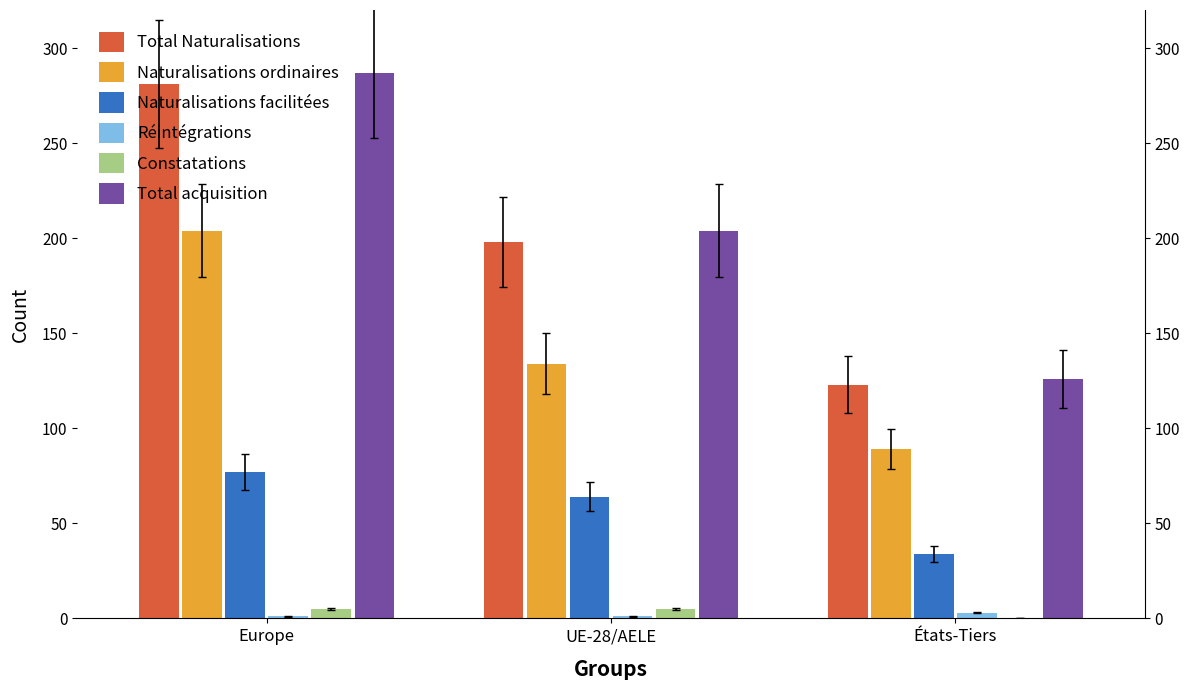

How many groups of bars are there?

3